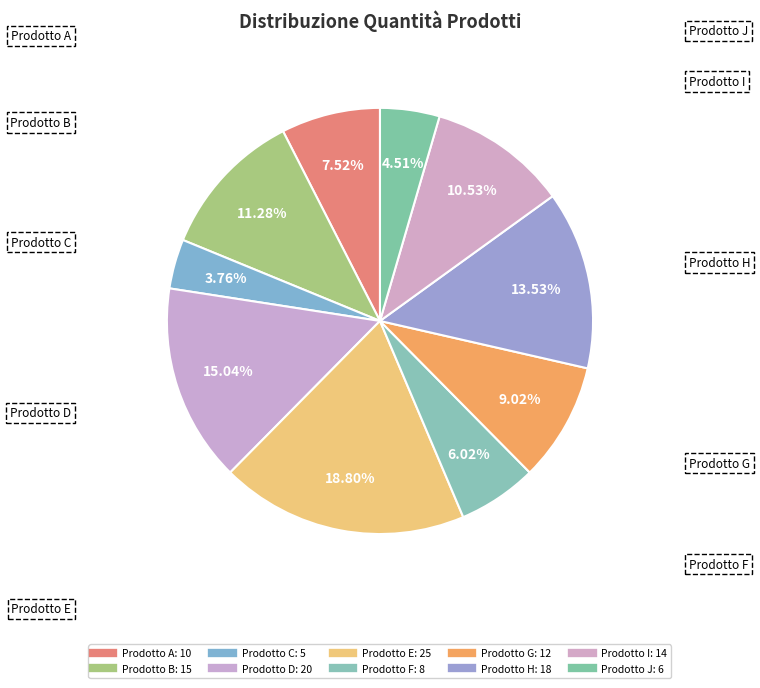

To the nearest percent, what percentage of the pie is Prodotto D?

15%